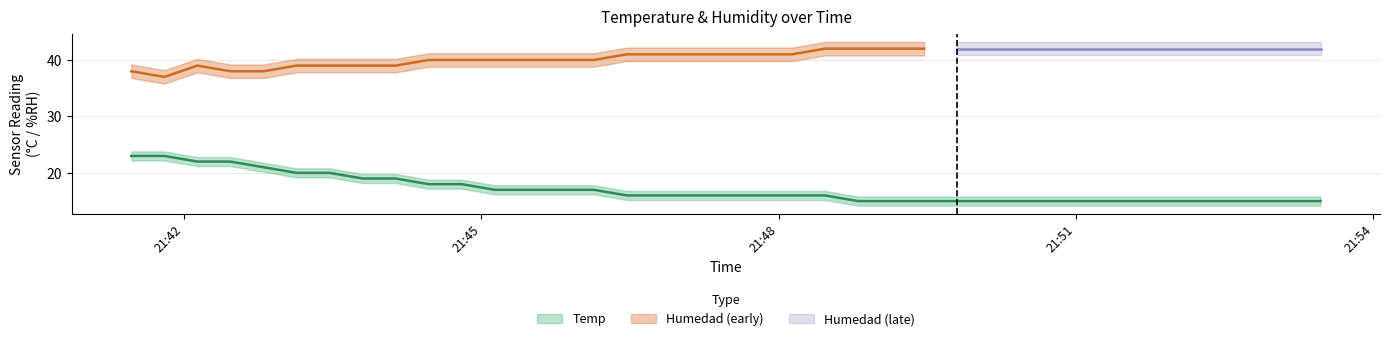

What is the minimum value shown in the chart?

15